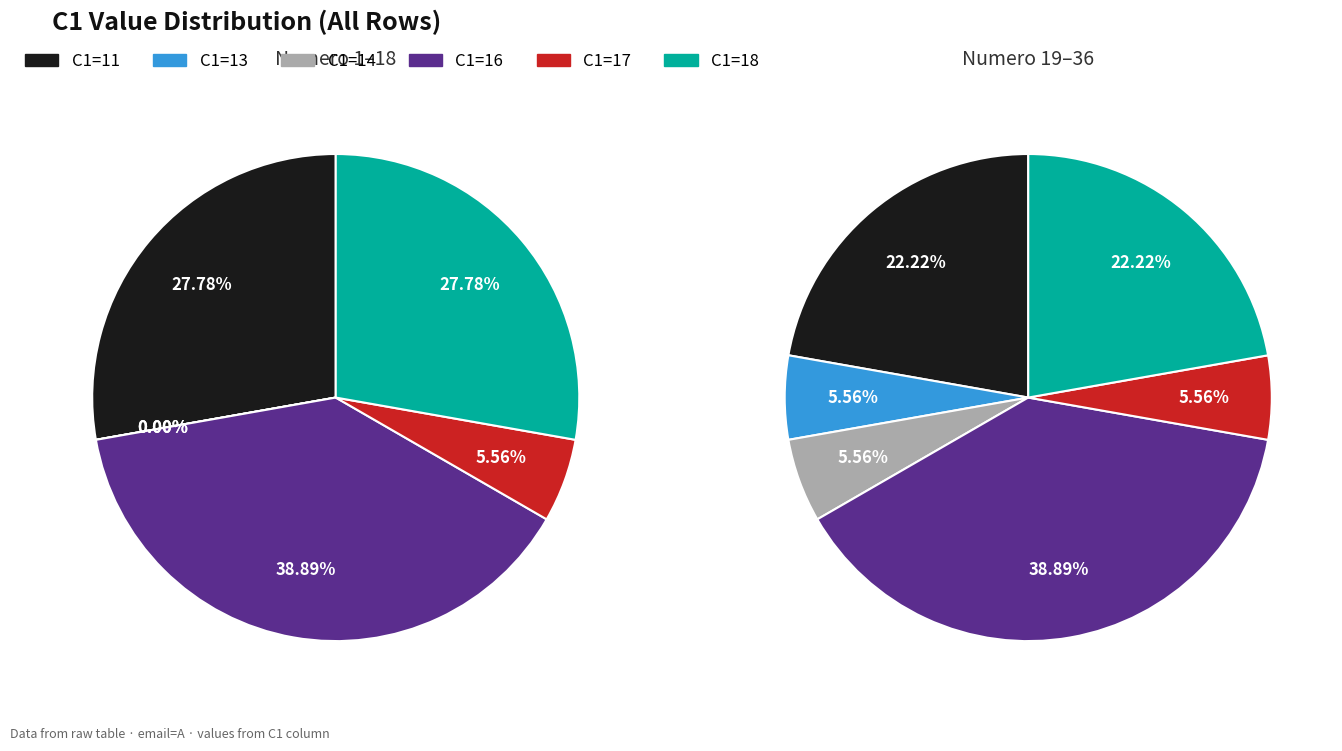

Does any single category account for the majority?

No